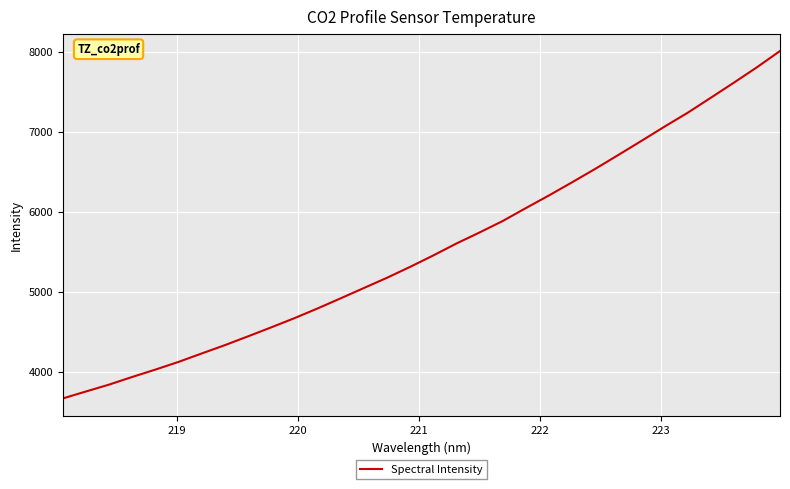

What is the smallest value displayed?

3663.7